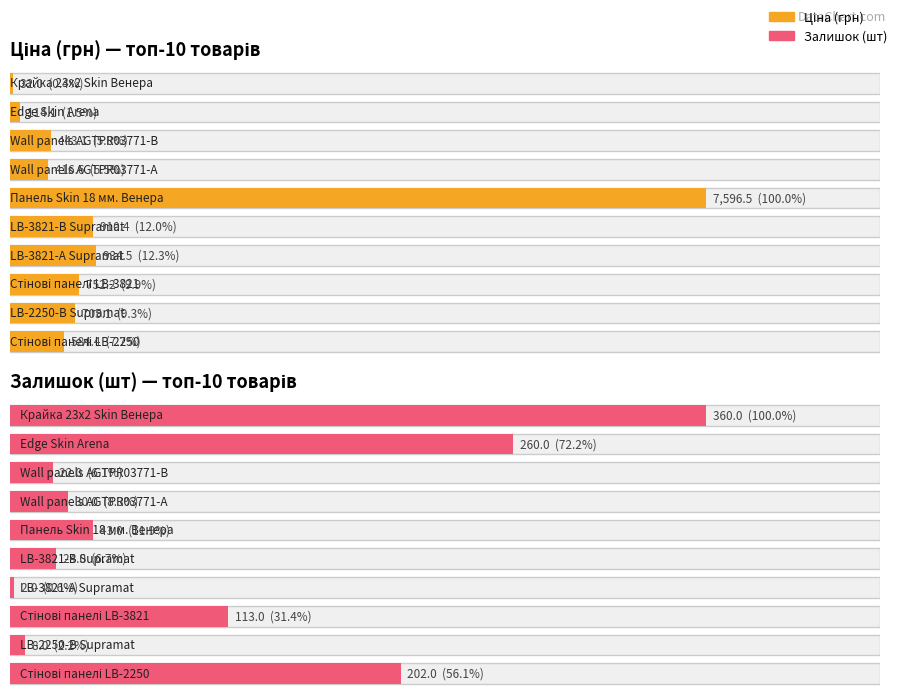

Where is Залишок nearest to the value 181?

Стінові панелі LB-2250